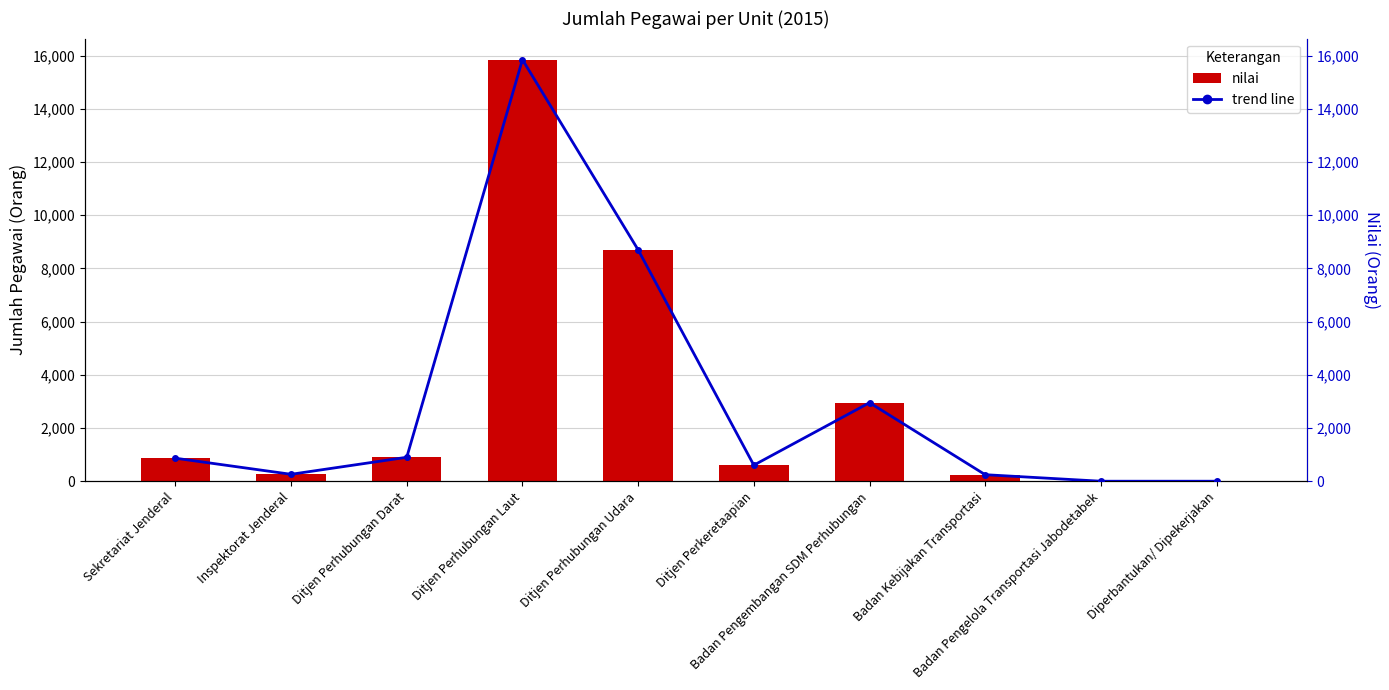

Which series changed the most between Sekretariat Jenderal and Ditjen Perhubungan Laut?

nilai